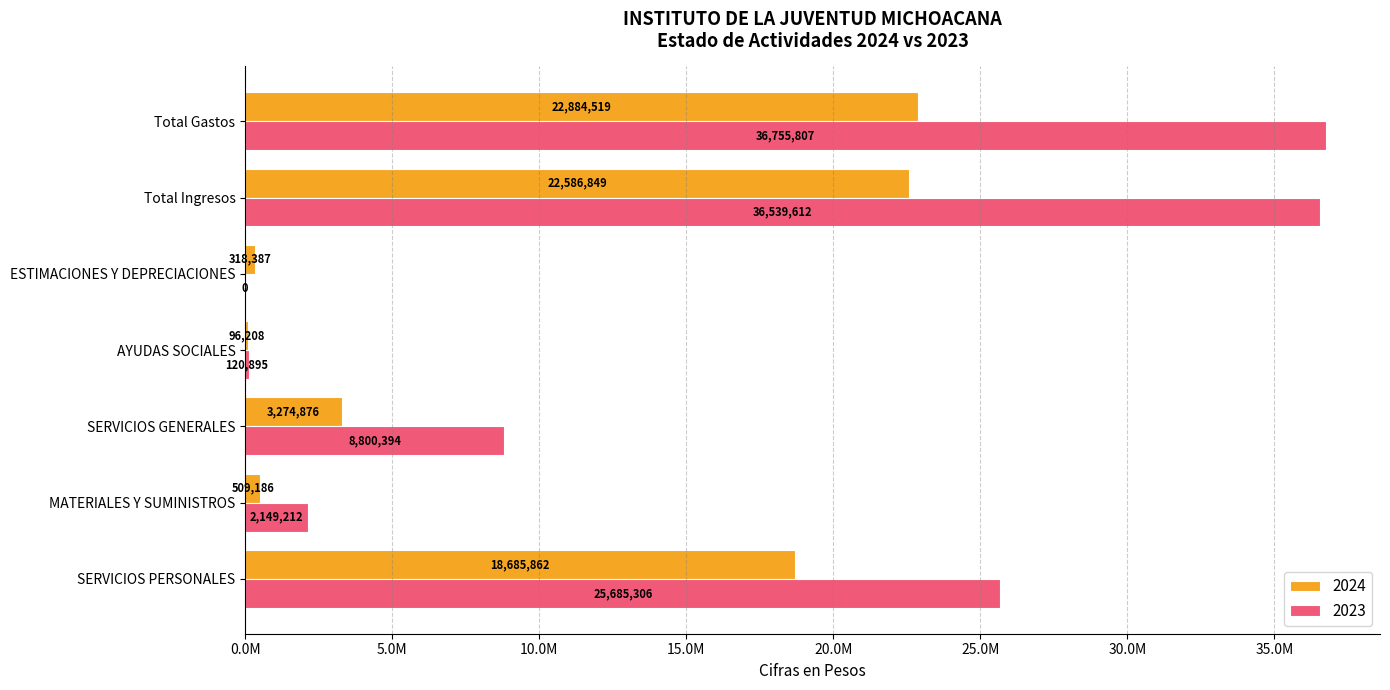

Reading right to left, transcribe all the data shown in this chart.

2024: Total Gastos=22884518.8	Total Ingresos=22586849.3	ESTIMACIONES Y DEPRECIACIONES=318386.9	AYUDAS SOCIALES=96207.8	SERVICIOS GENERALES=3274876.0	MATERIALES Y SUMINISTROS=509185.7	SERVICIOS PERSONALES=18685862.4
2023: Total Gastos=36755807.1	Total Ingresos=36539612.5	ESTIMACIONES Y DEPRECIACIONES=0.0	AYUDAS SOCIALES=120895.4	SERVICIOS GENERALES=8800394.1	MATERIALES Y SUMINISTROS=2149211.7	SERVICIOS PERSONALES=25685305.9